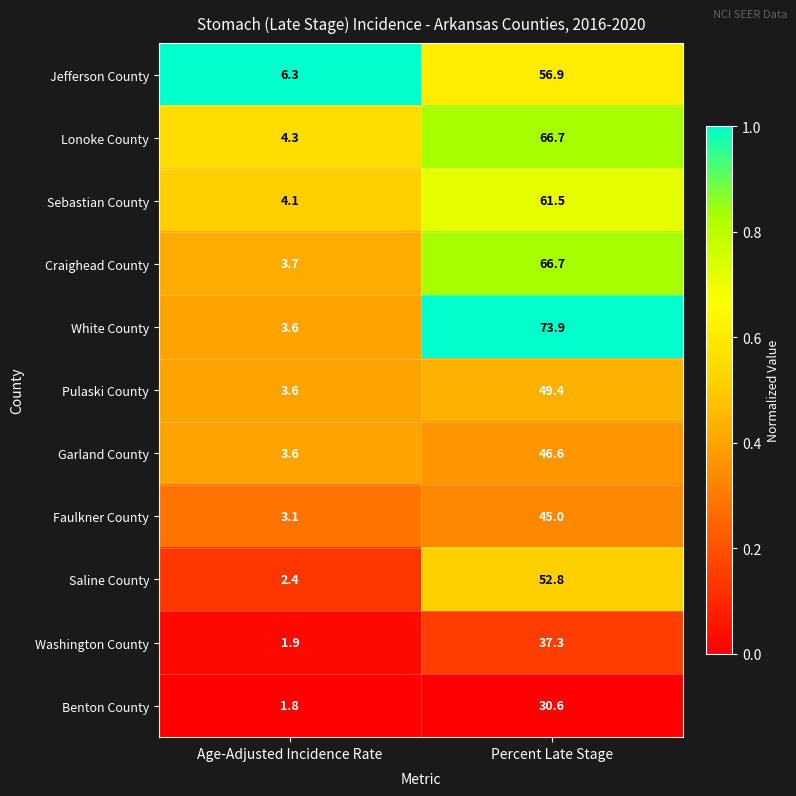

At which label is Jefferson County closest to 31?

Age-Adjusted Incidence Rate